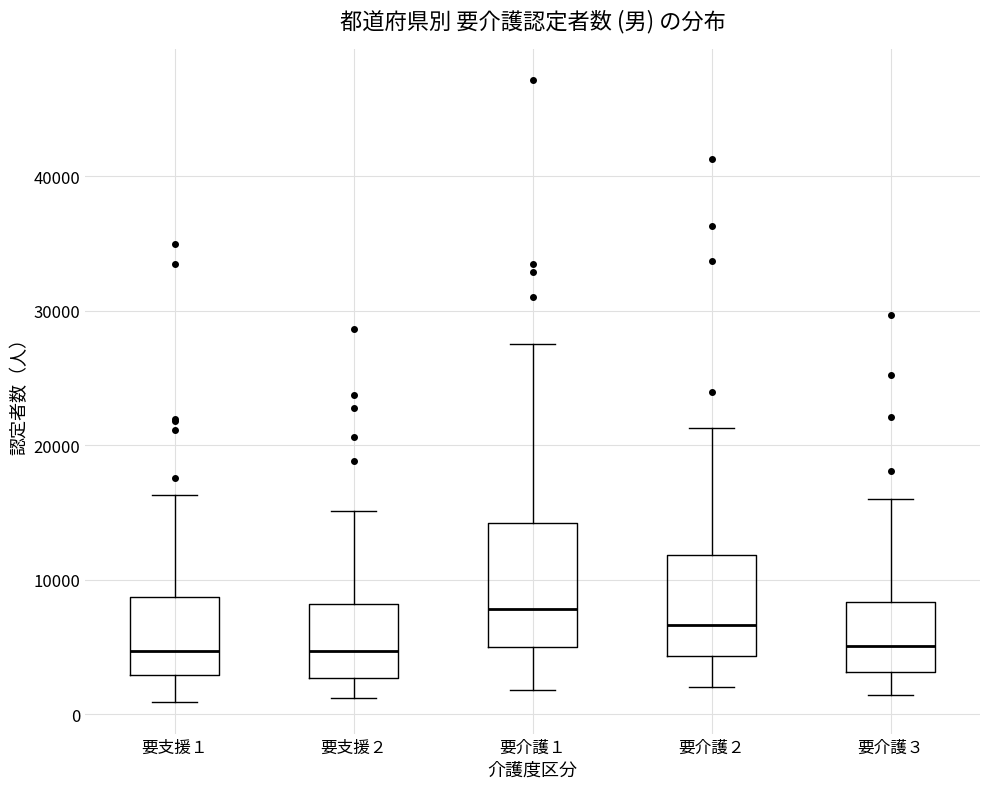

Which box is the tallest, from its lower edge to its upper edge?

要介護１